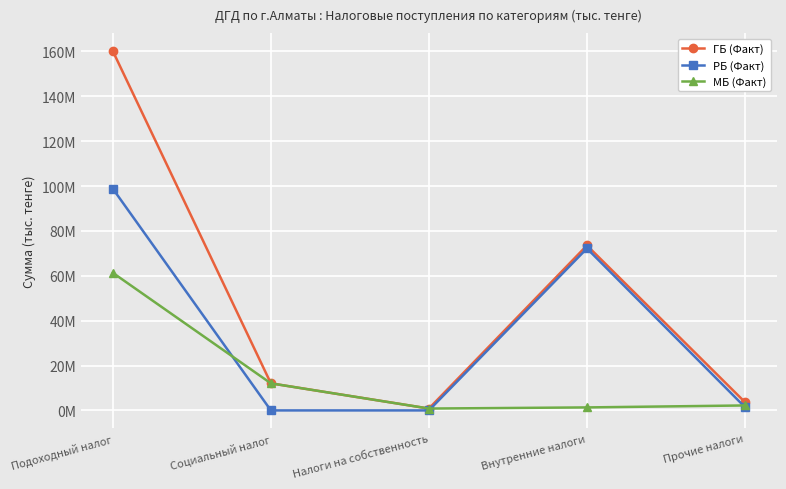

What is the difference between the РБ (Факт) values at Прочие налоги and Социальный налог?

1459115